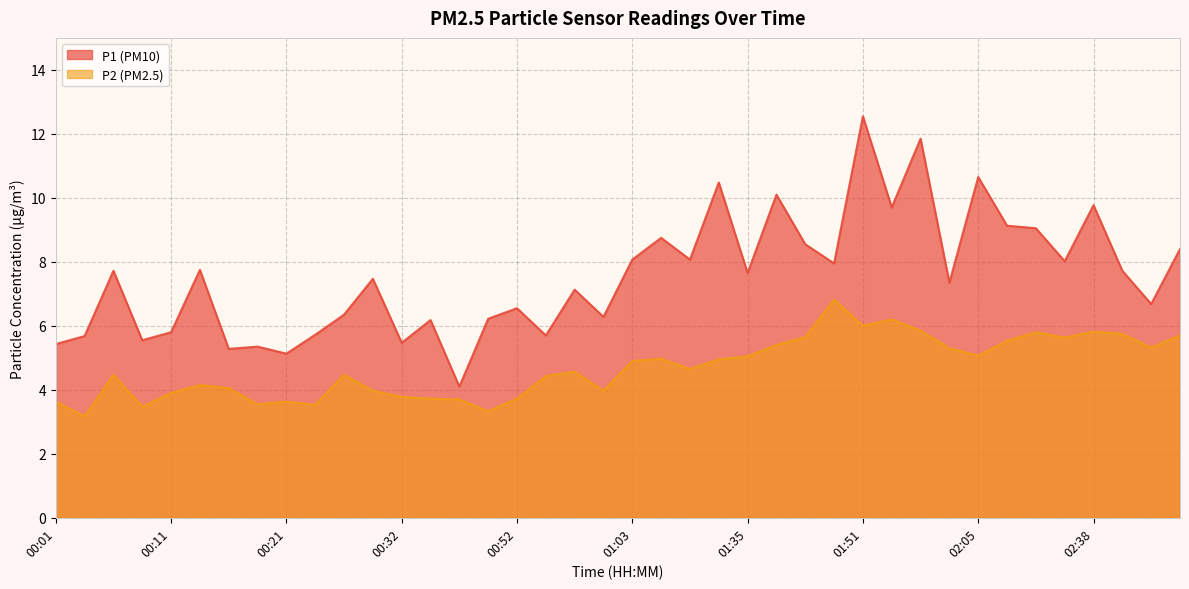

What is the total value across all series at 00:26?

10.8